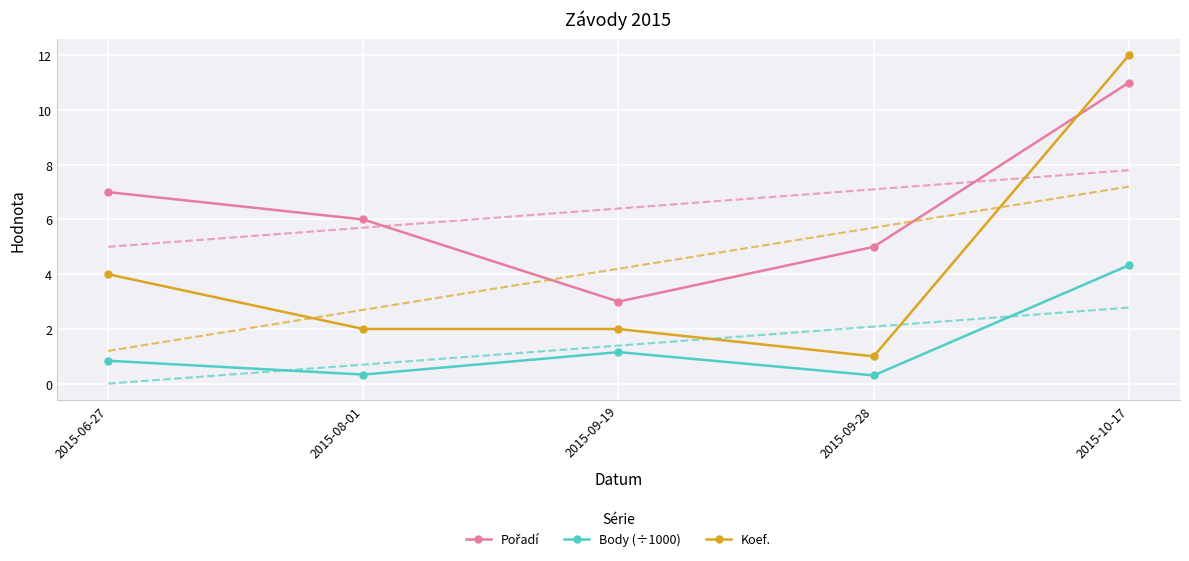

How many values in the Koef. series exceed 2?

2